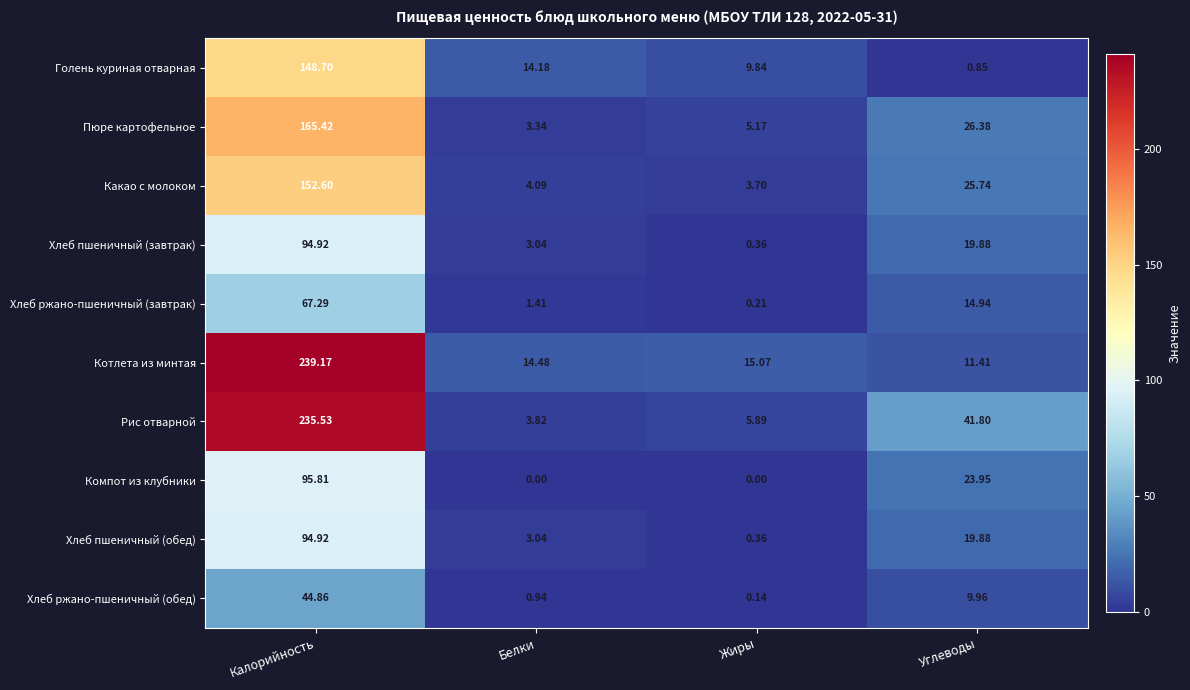

List the labels in order of Пюре картофельное value, largest first.

Калорийность, Углеводы, Жиры, Белки